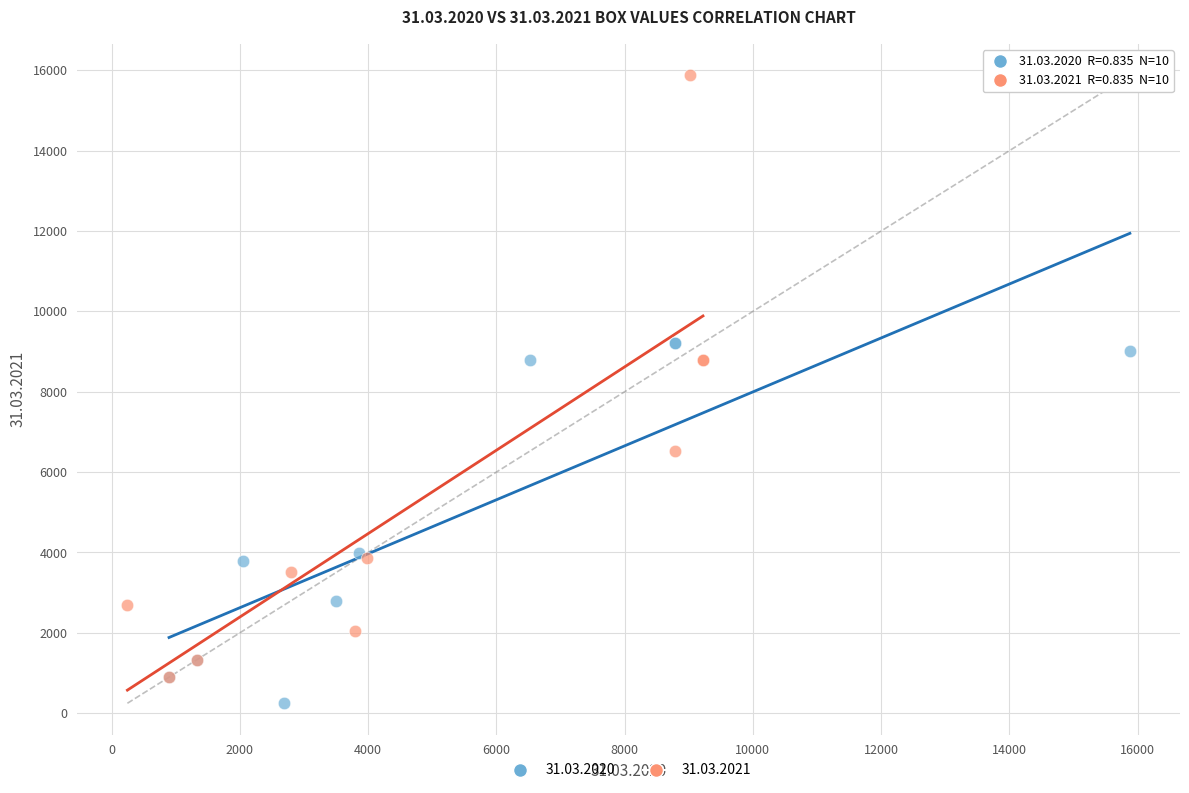

Which series reaches the maximum Y coordinate?

31.03.2021